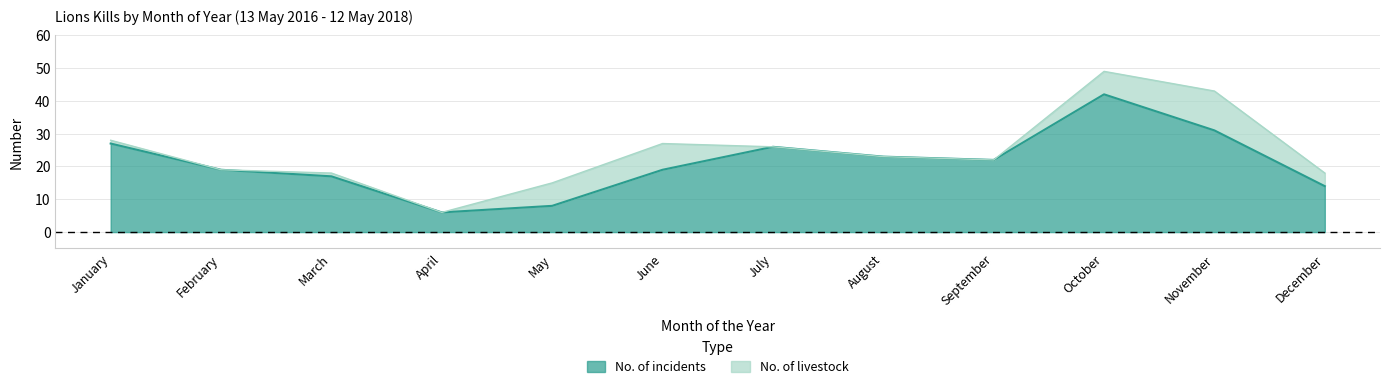

The value of No. of livestock at August is 23. True or false?

True